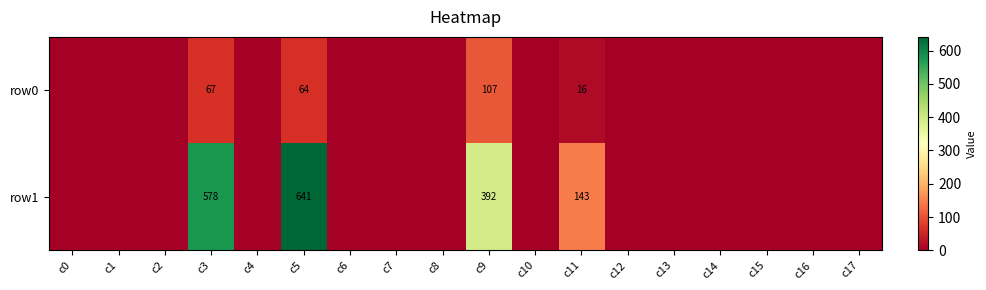

What is the total value across all series at c9?

499